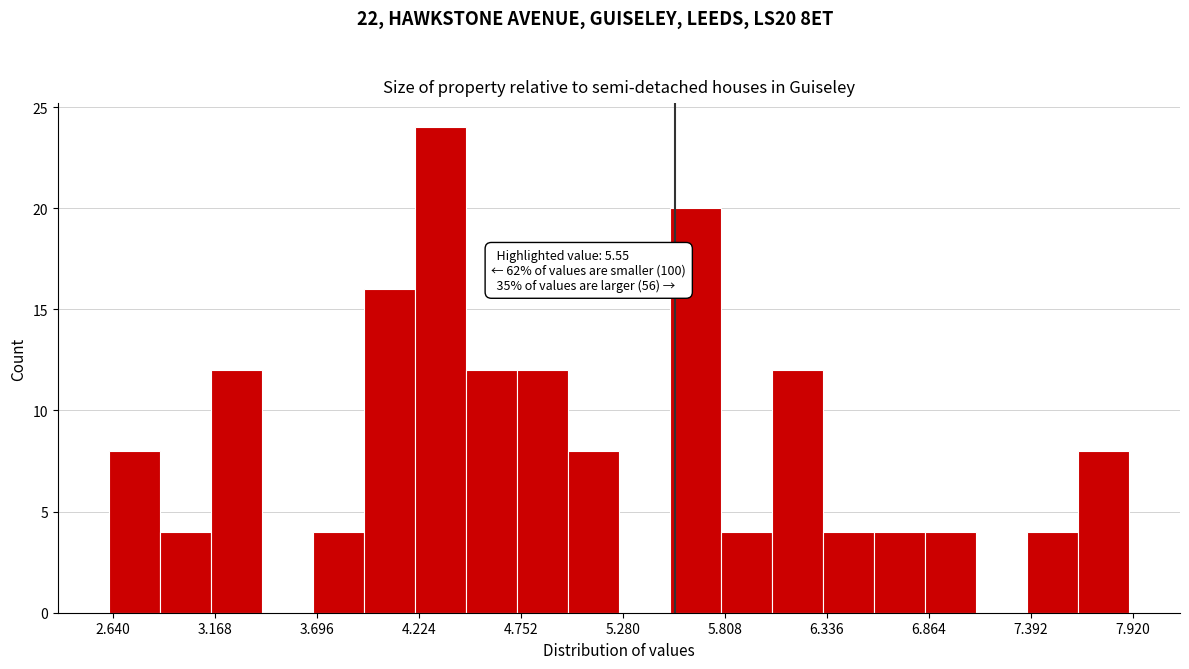

Around what value on the x-axis is the tallest bar? Give the approximate position of its centre, as read against the axis.

4.3